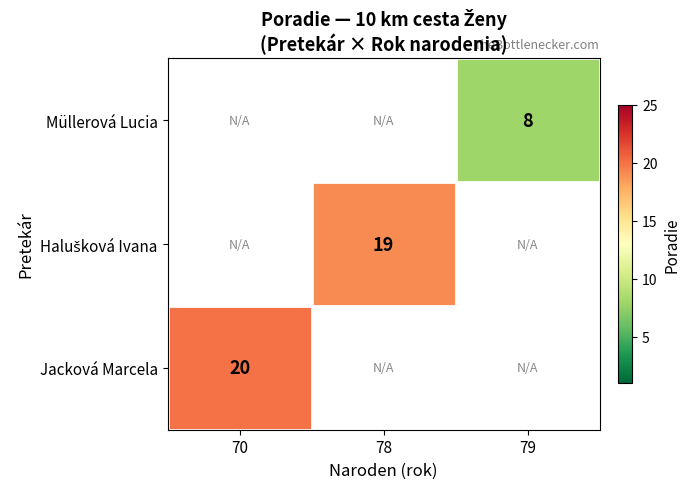

The Jacková Marcela series shows 29.8 at 70. True or false?

False